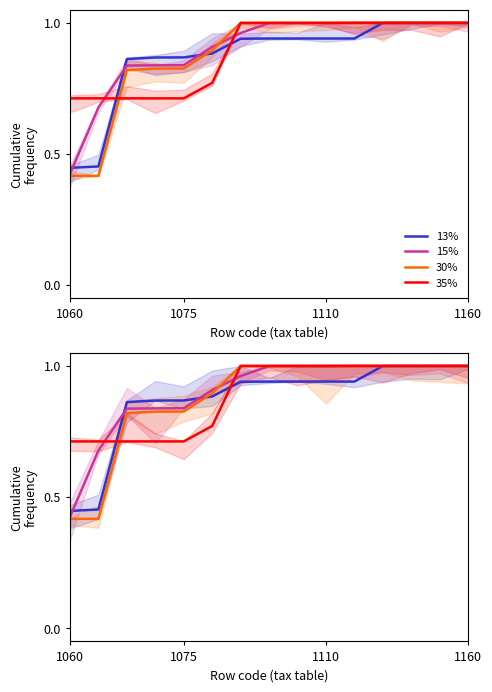

Which series changed the most between 4 and 11?

35%